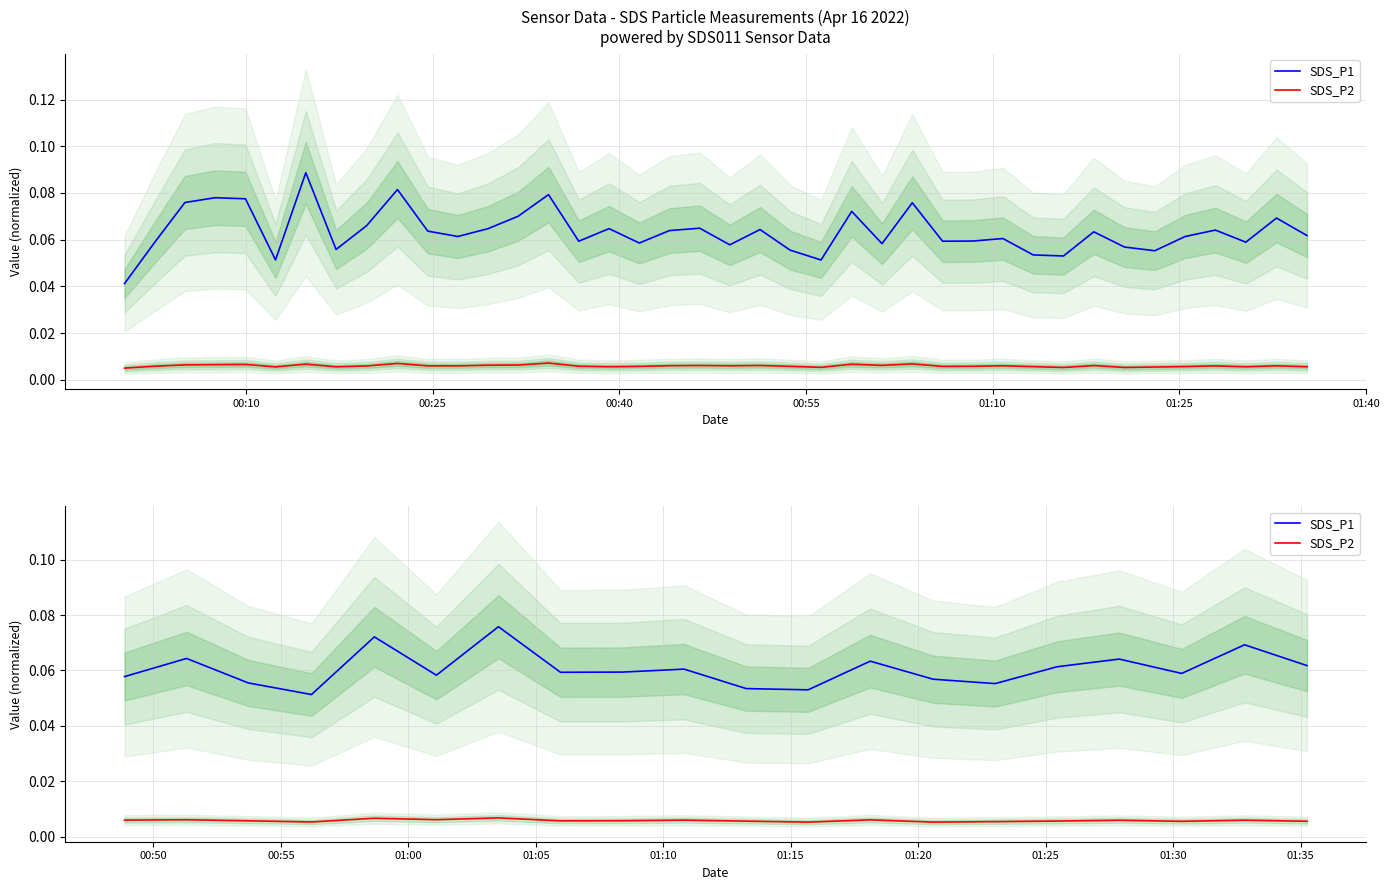

Is it true that SDS_P1 equals 0.1 at 00:25?

False